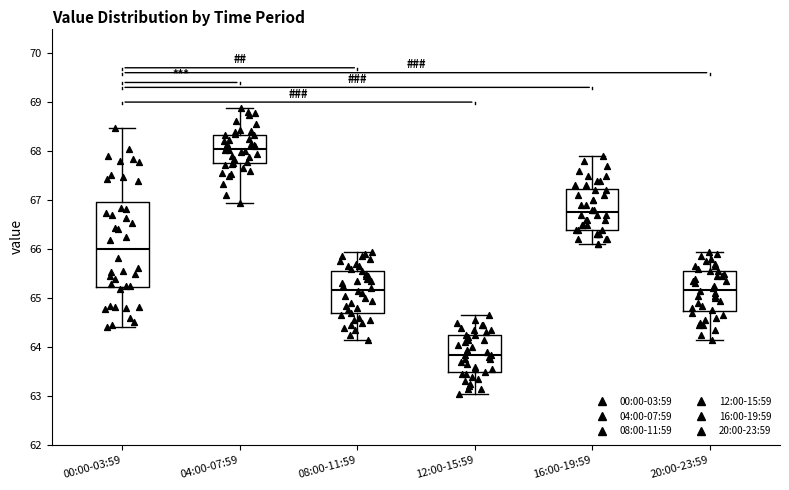

Reading left to right, transcribe this box plot: for each box, give where its median line is, the range the box spans, and where its two whiskers end, as read against the y-axis. The values are not printed on the chart, so give them approximately, as read against the axis.

00:00-03:59: median 66.0, box 65.2 to 67.0, whiskers 64.4 to 68.5
04:00-07:59: median 68.0, box 67.8 to 68.3, whiskers 67.0 to 68.9
08:00-11:59: median 65.2, box 64.7 to 65.6, whiskers 64.2 to 66.0
12:00-15:59: median 63.9, box 63.5 to 64.3, whiskers 63.1 to 64.7
16:00-19:59: median 66.8, box 66.4 to 67.2, whiskers 66.1 to 67.9
20:00-23:59: median 65.2, box 64.7 to 65.6, whiskers 64.2 to 66.0